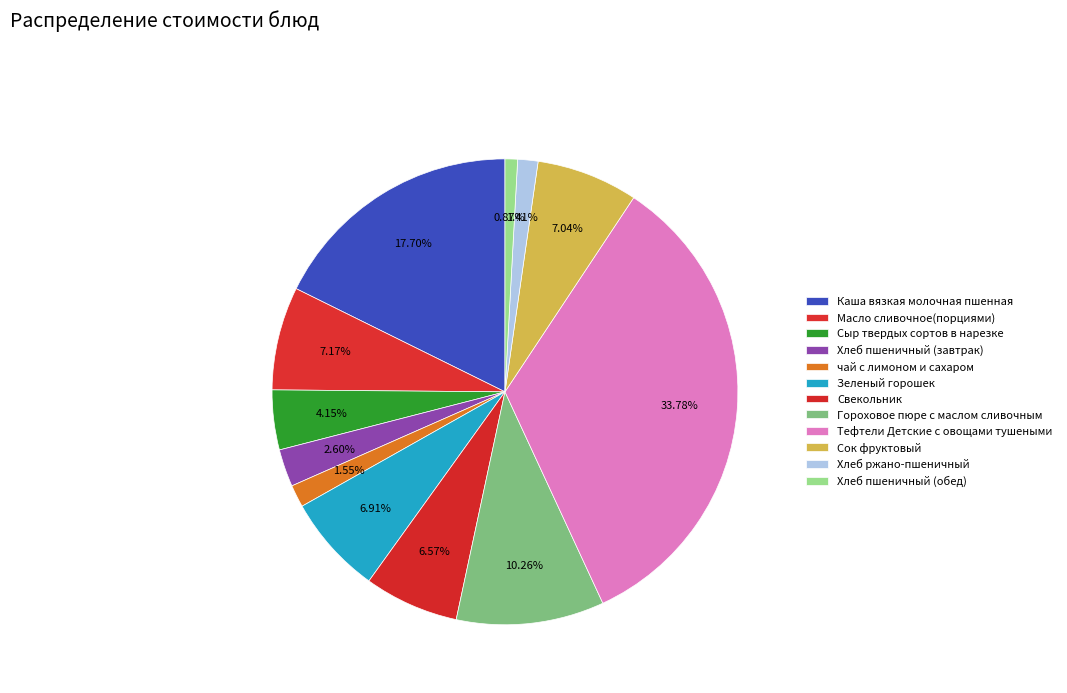

Is Сок фруктовый the majority of the pie?

No